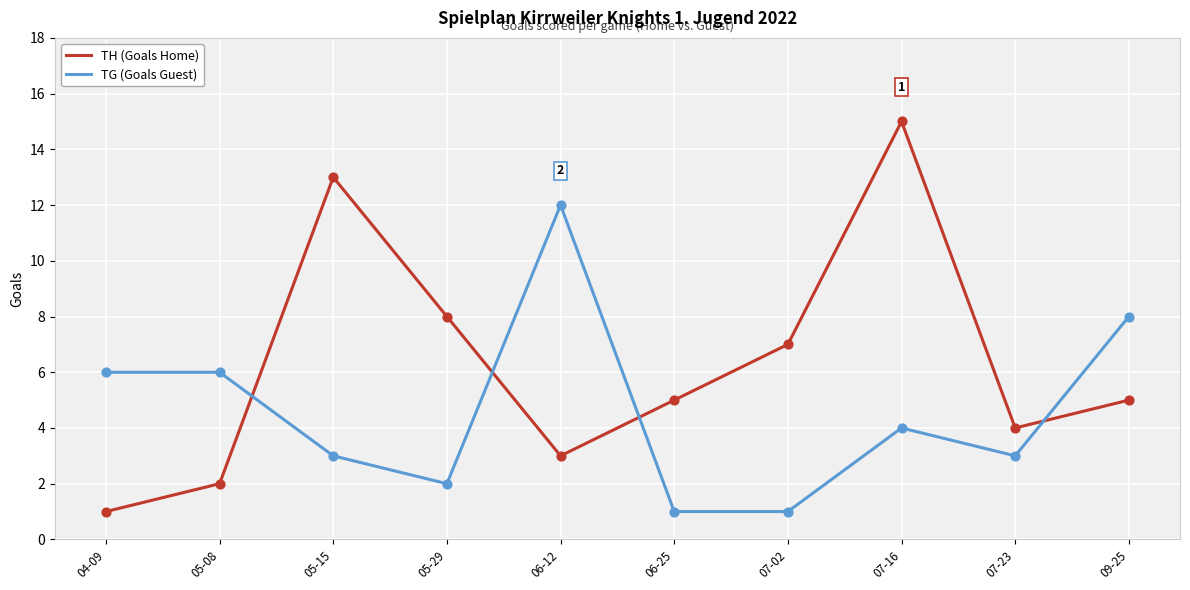

Between 05-29 and 09-25, which series saw the biggest shift?

TG (Goals Guest)